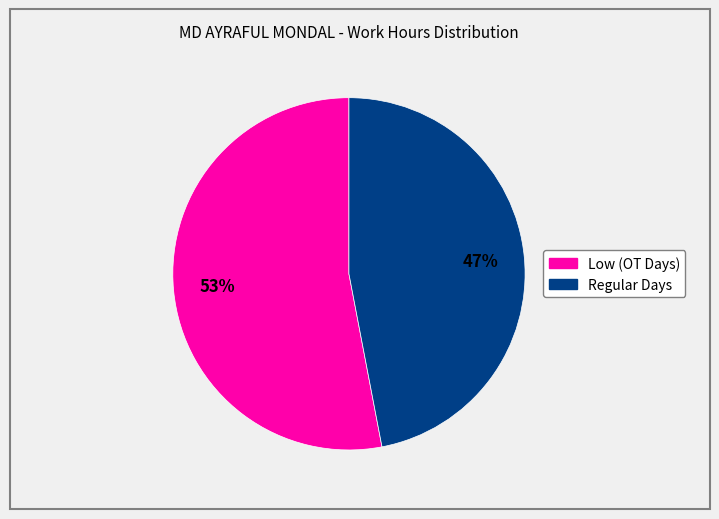

Is there a majority slice in this chart?

Yes